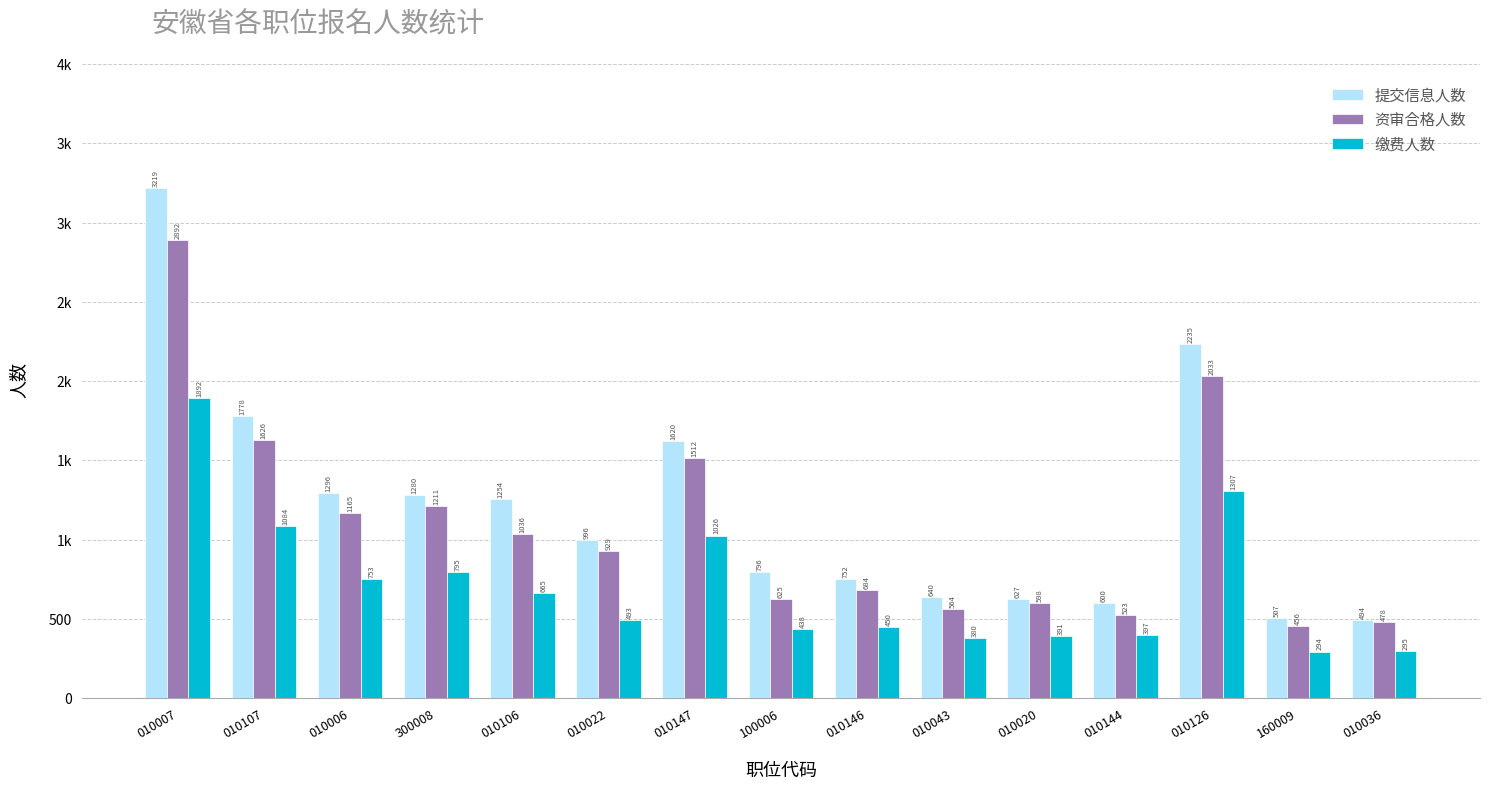

What are all the series names shown in the legend?

提交信息人数, 资审合格人数, 缴费人数